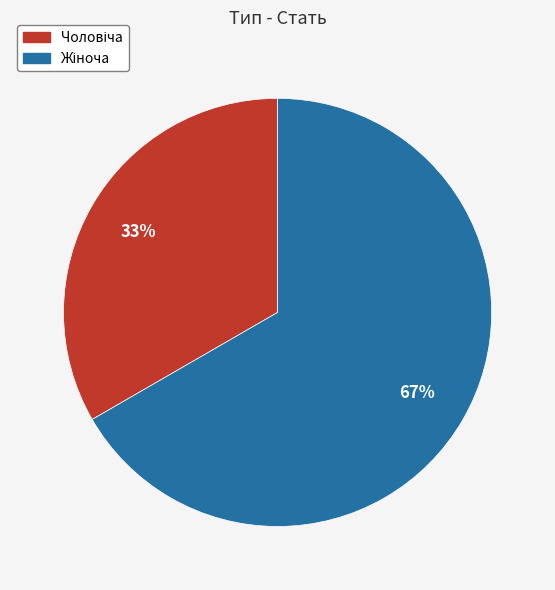

Is there a majority slice in this chart?

Yes